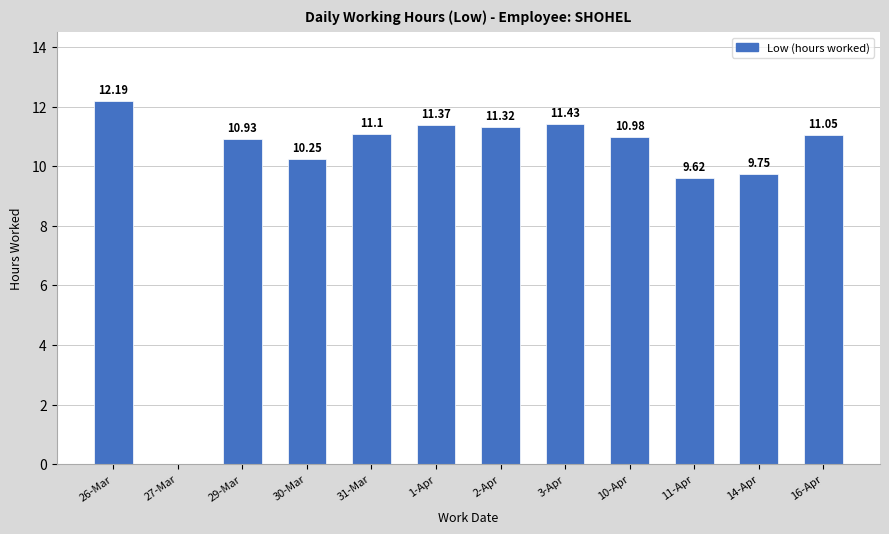

Where is the data nearest to the value 6?

11-Apr